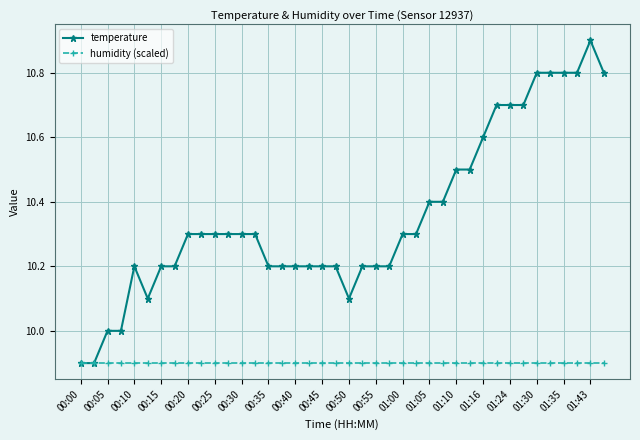

Which series has the largest total across all categories?

temperature